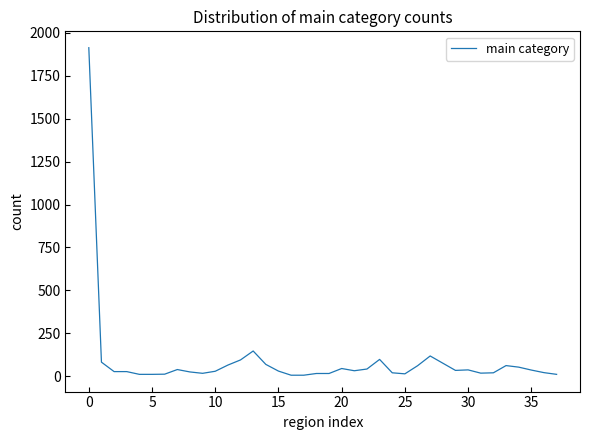

What is the greatest value displayed?

1913